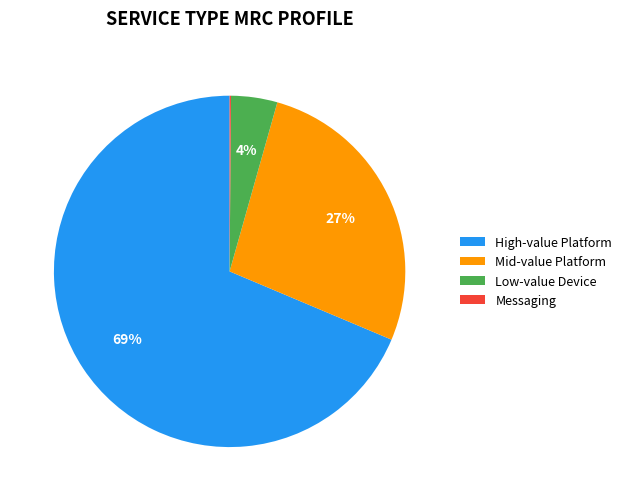

To the nearest percent, what is the difference between the High-value Platform and Mid-value Platform slice percentages?

42%